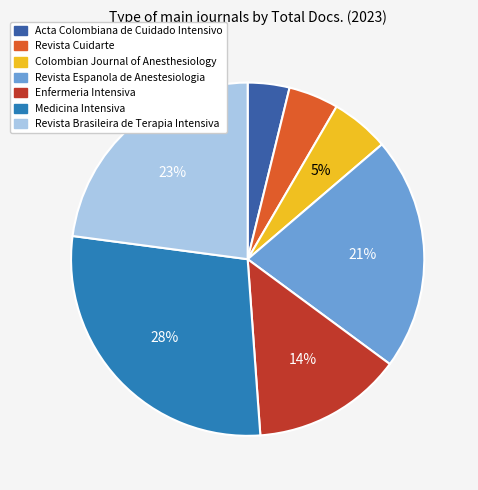

Combined, do Revista Espanola de Anestesiologia and Acta Colombiana de Cuidado Intensivo account for over 50%?

No